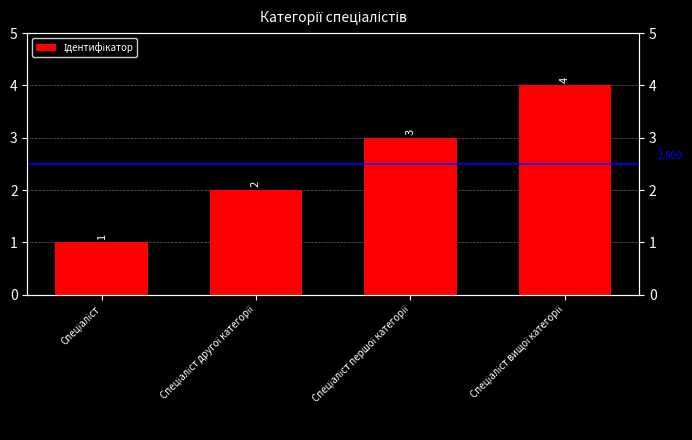

What is the approximate value at Спеціаліст другої категорії?

2